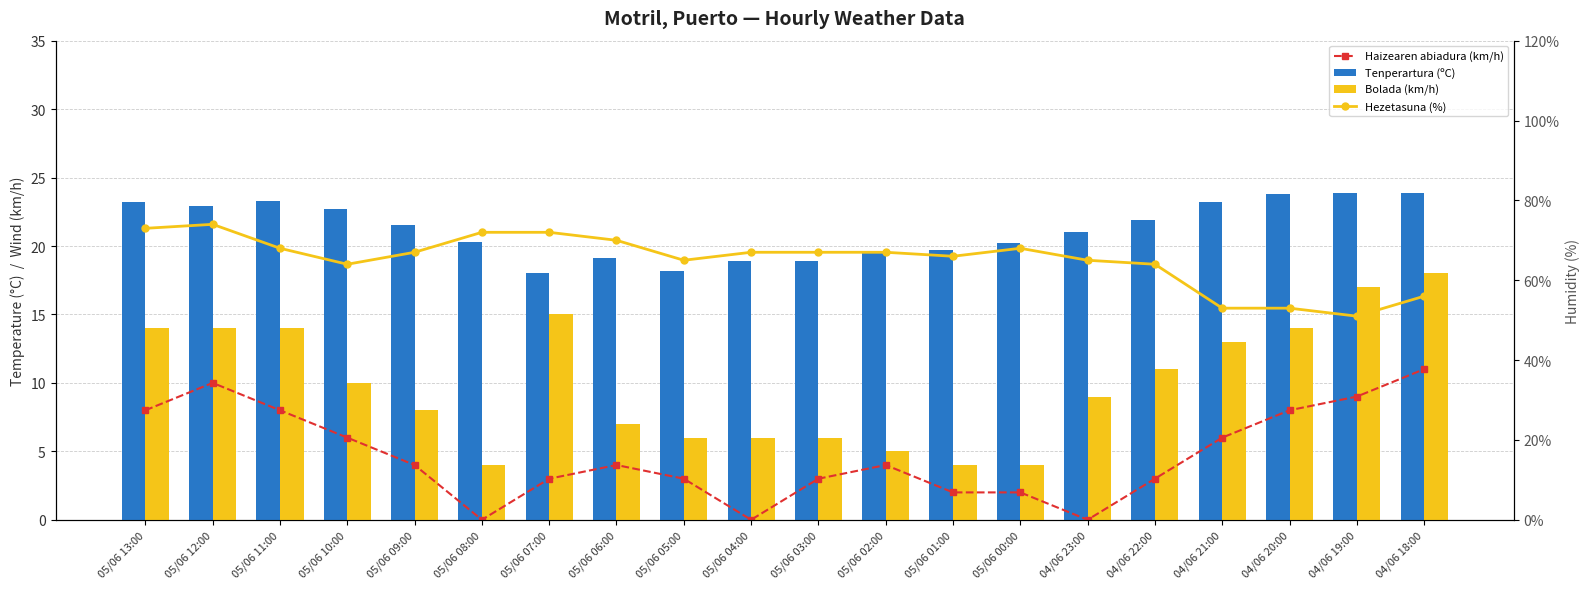

List the series in order of their peak value, highest first.

Hezetasuna (%), Tenperartura (ºC), Bolada (km/h), Haizearen abiadura (km/h)